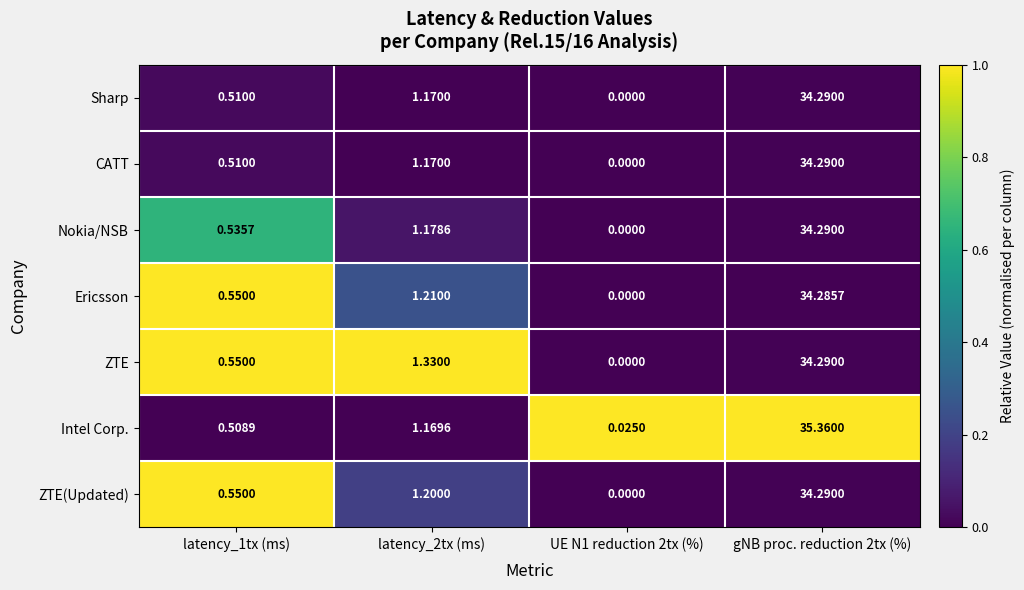

Which series changed the most between latency_2tx (ms) and UE N1 reduction 2tx (%)?

ZTE